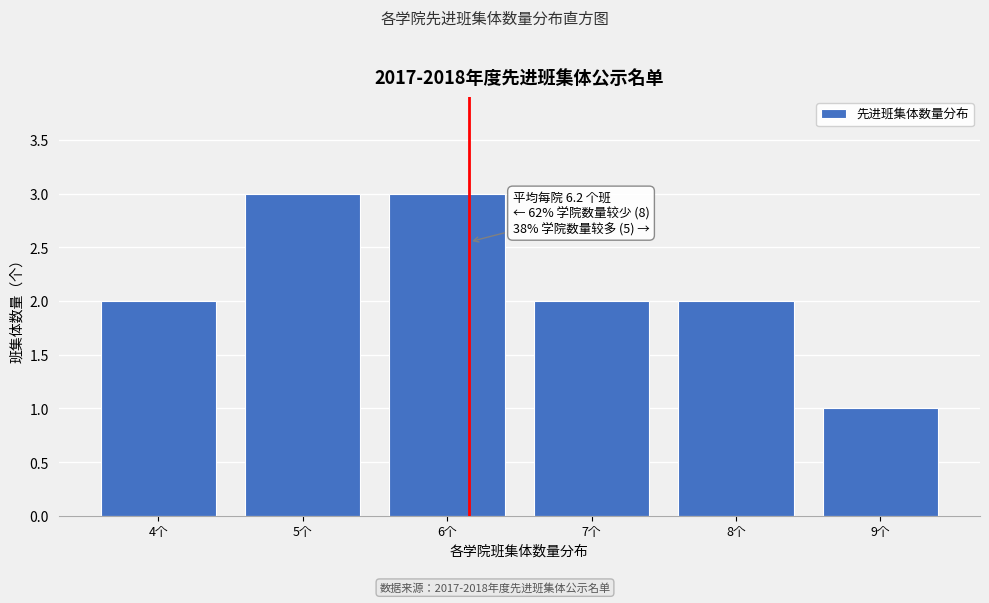

Reading left to right, extract all data points from this chart.

2	3	3	2	2	1